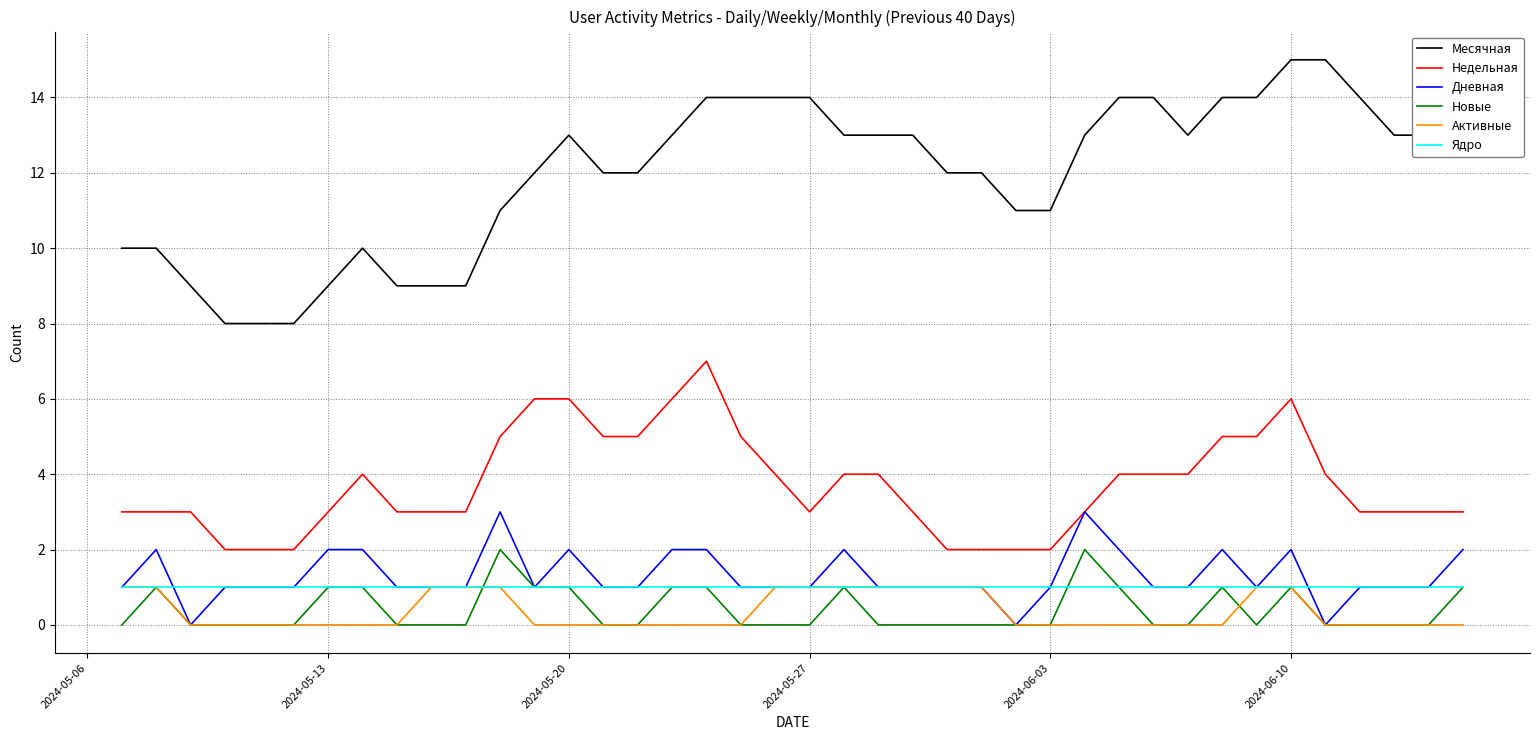

Which series has the widest spread of values?

Месячная